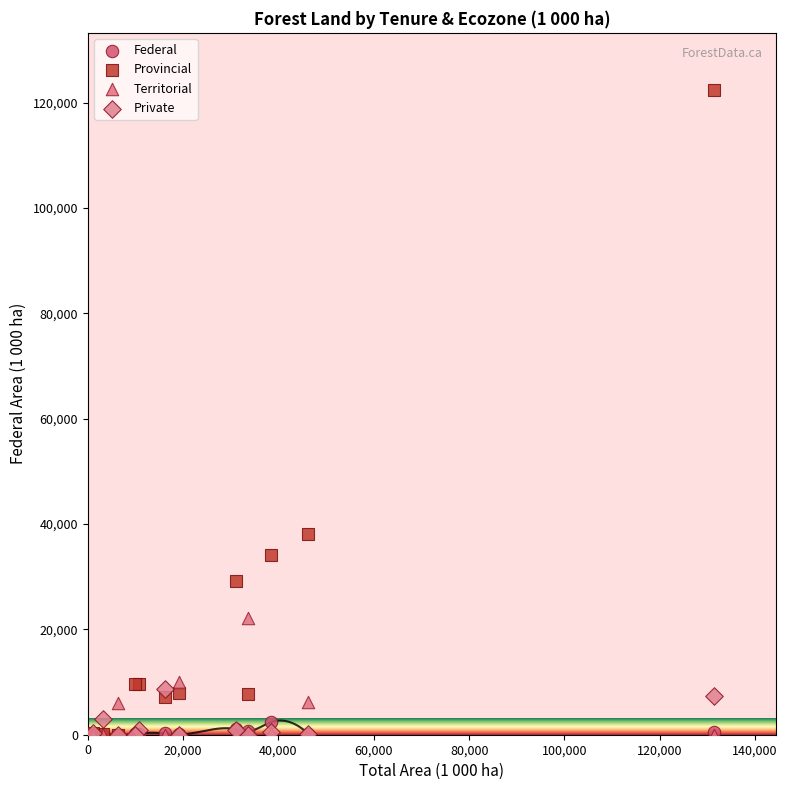

Across all series, what Y value is closest to 61233?

38195.2